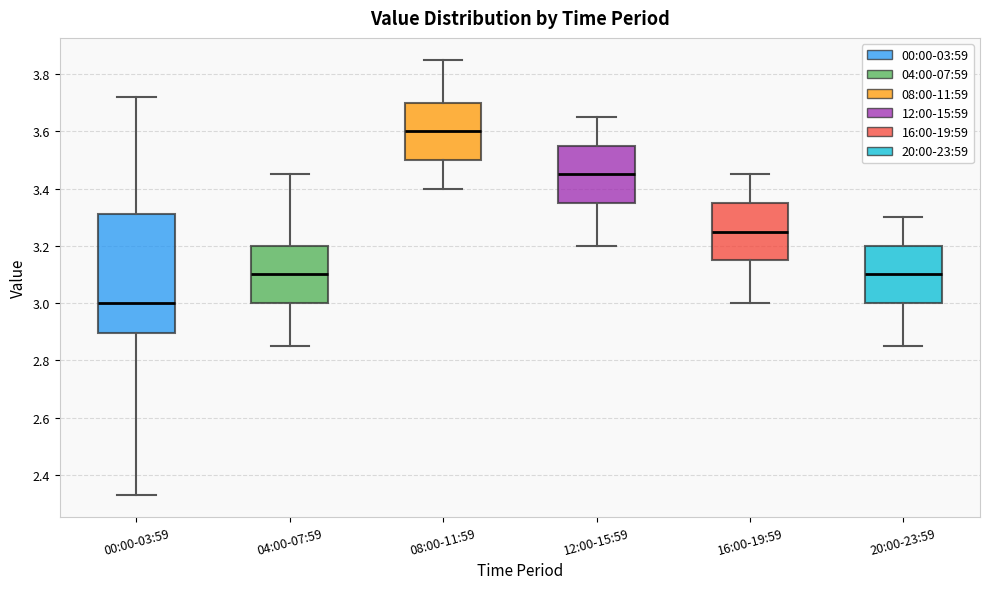

Which box is the tallest, from its lower edge to its upper edge?

00:00-03:59